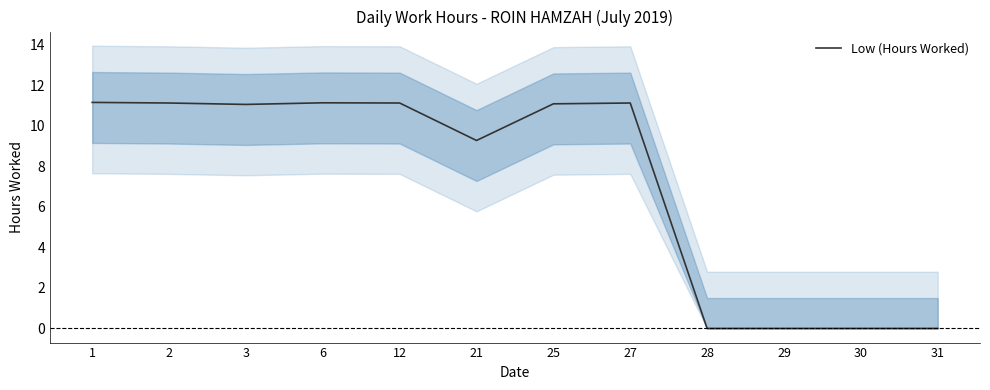

Where is the data nearest to the value 5?

21